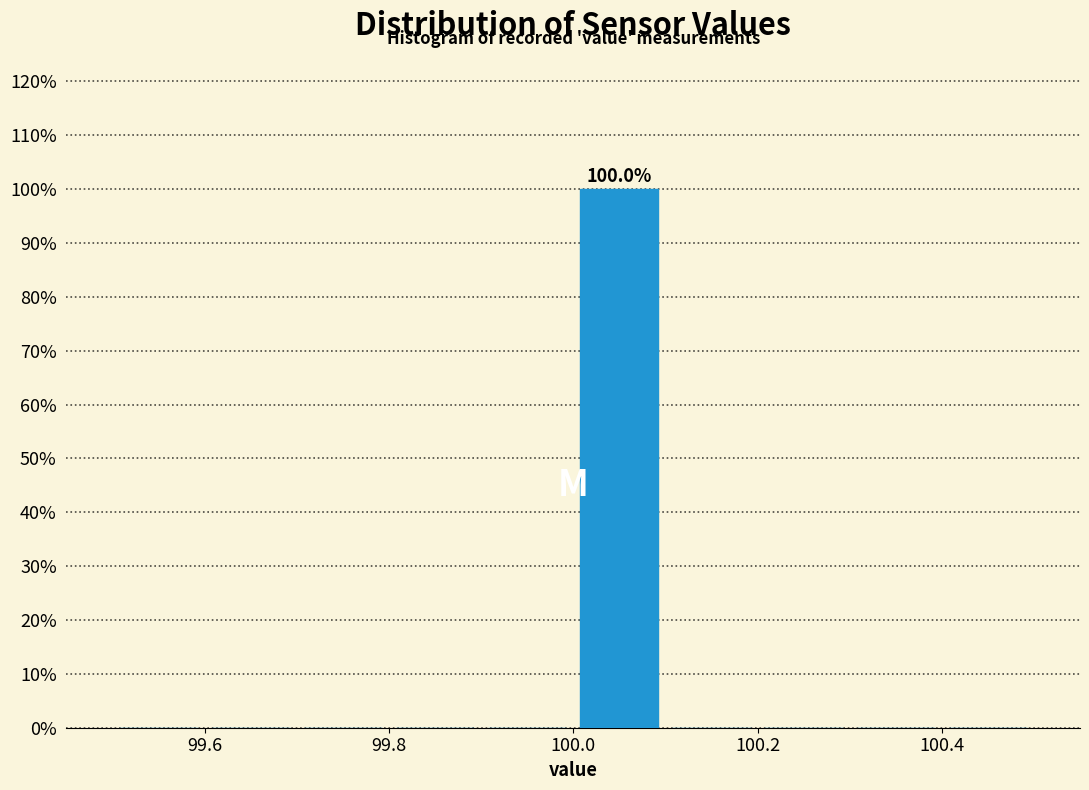

Which range on the x-axis has the tallest bar?

100.0 to 100.1